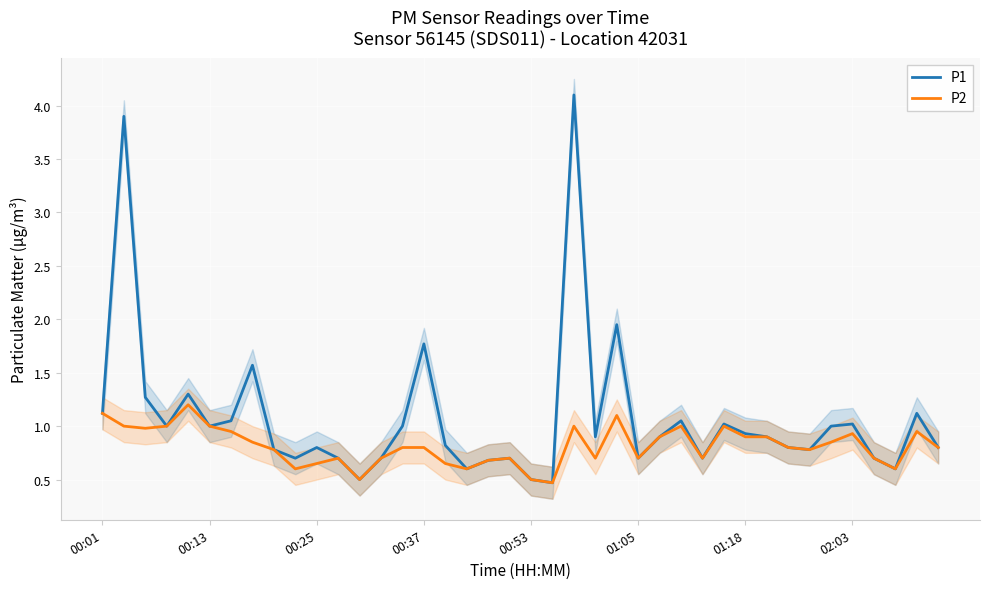

In P2, how many points are higher than both neighbors (excluding endpoints)?

9